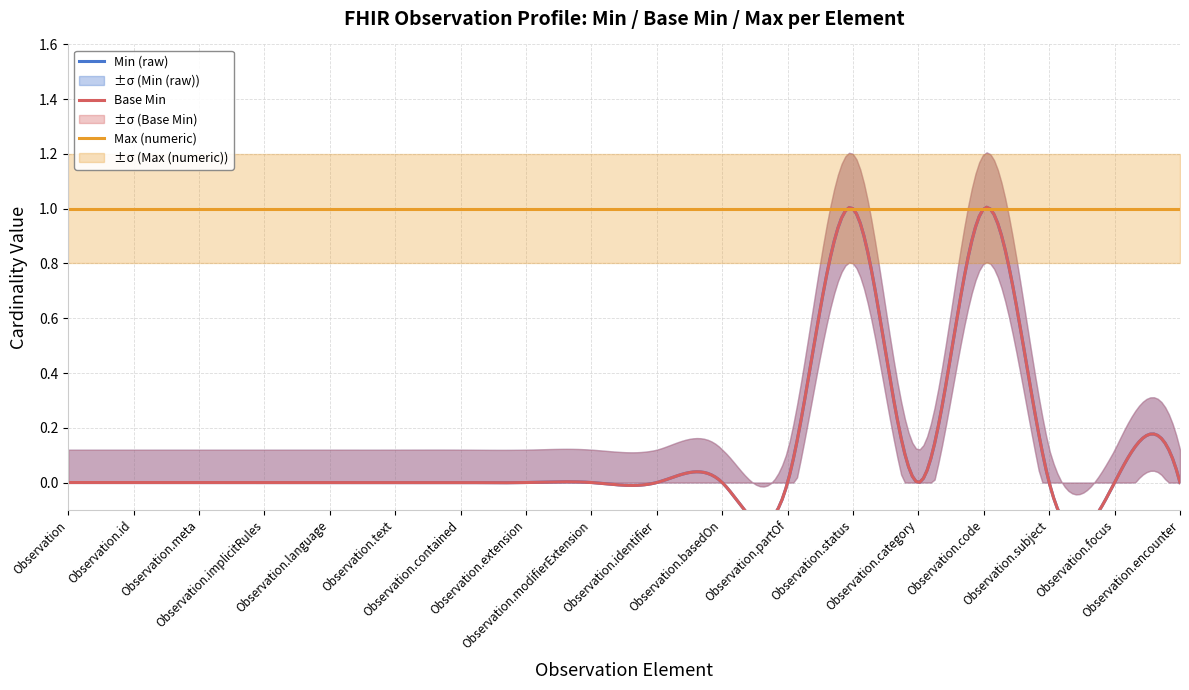

True or false: Base Min and Min (raw) cross at least once.

False